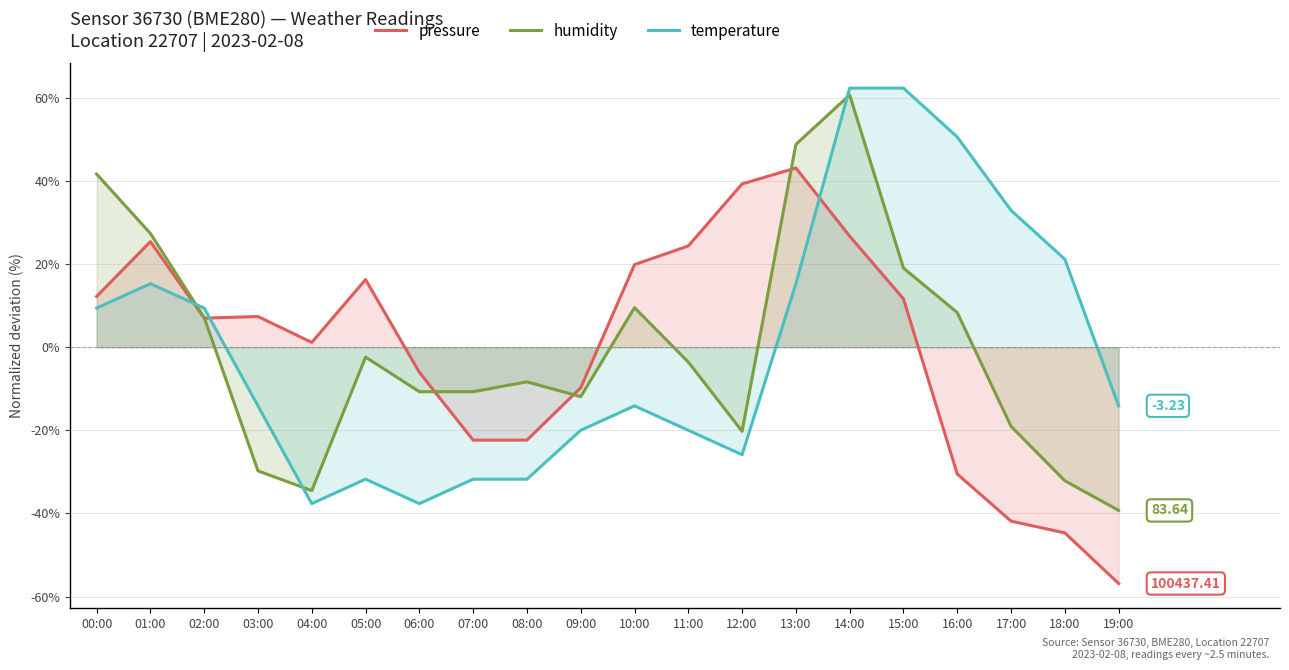

Is the value of pressure at 06:00 greater than the value of humidity at 16:00?

No